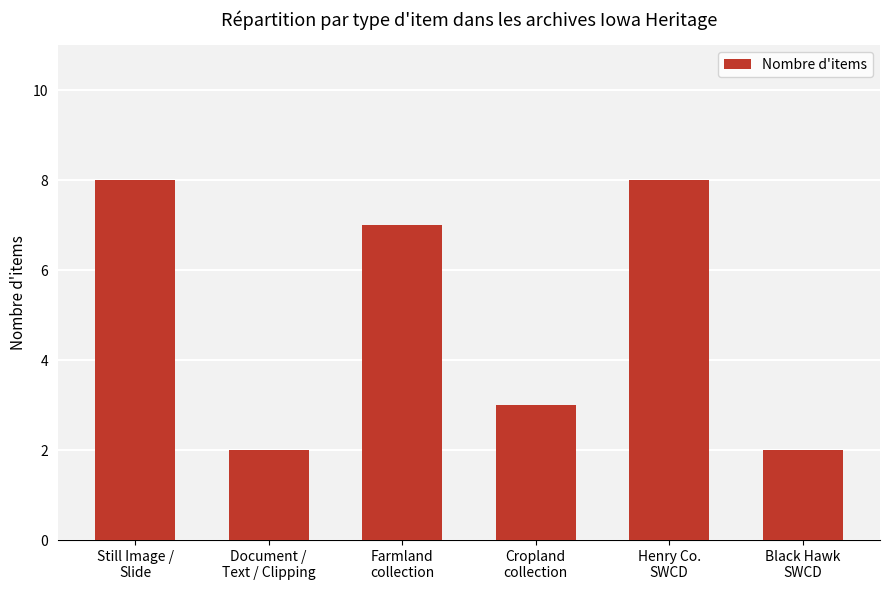

What is the value of the 1st bar from the left?

8